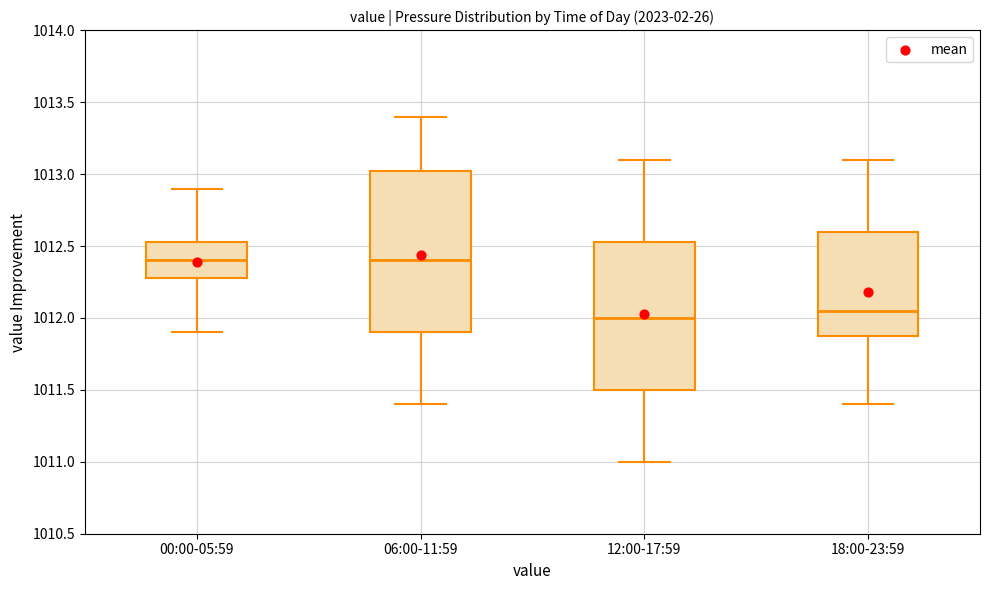

Reading left to right, read every box against the y-axis: the position of its median line, the range the box covers, and the ends of its whiskers. The values are not printed on the chart, so give them approximately, as read against the axis.

00:00-05:59: median 1012.40, box 1012.30 to 1012.55, whiskers 1011.90 to 1012.90
06:00-11:59: median 1012.40, box 1011.90 to 1013.05, whiskers 1011.40 to 1013.40
12:00-17:59: median 1012.00, box 1011.50 to 1012.55, whiskers 1011.00 to 1013.10
18:00-23:59: median 1012.05, box 1011.90 to 1012.60, whiskers 1011.40 to 1013.10